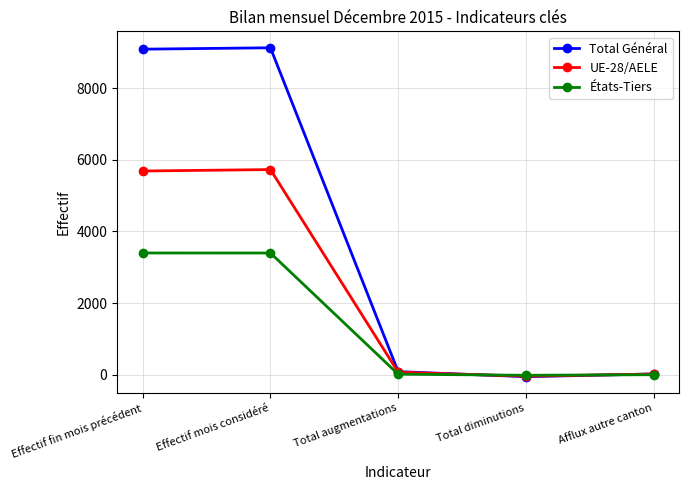

How many values in the UE-28/AELE series are below 72?

2